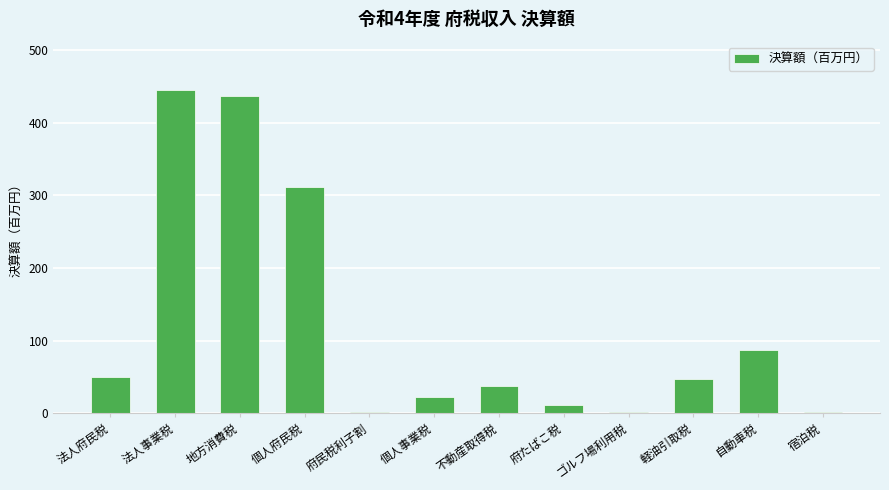

Between 府民税利子割 and 法人府民税, which is larger?

法人府民税